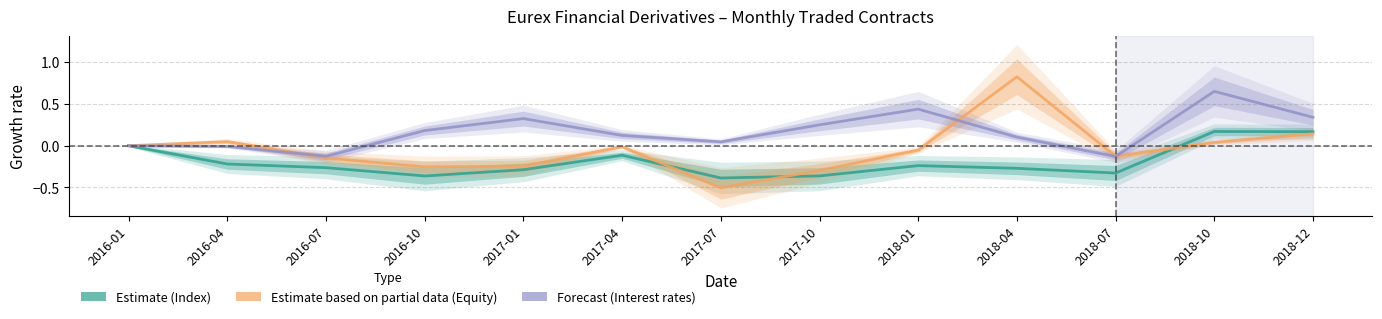

True or false: Index (traded contracts) and Interest rates (traded contracts) cross at least once.

False